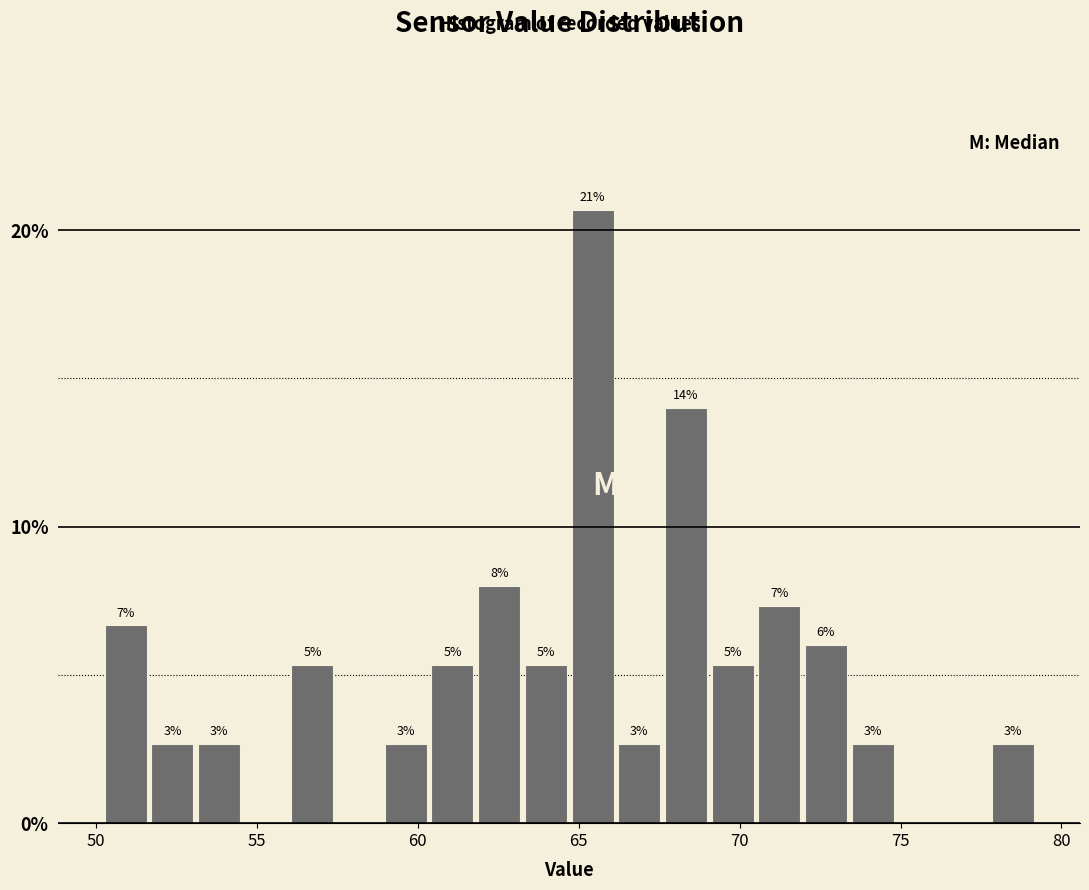

Around what value on the x-axis is the tallest bar? Give the approximate position of its centre, as read against the axis.

65.5